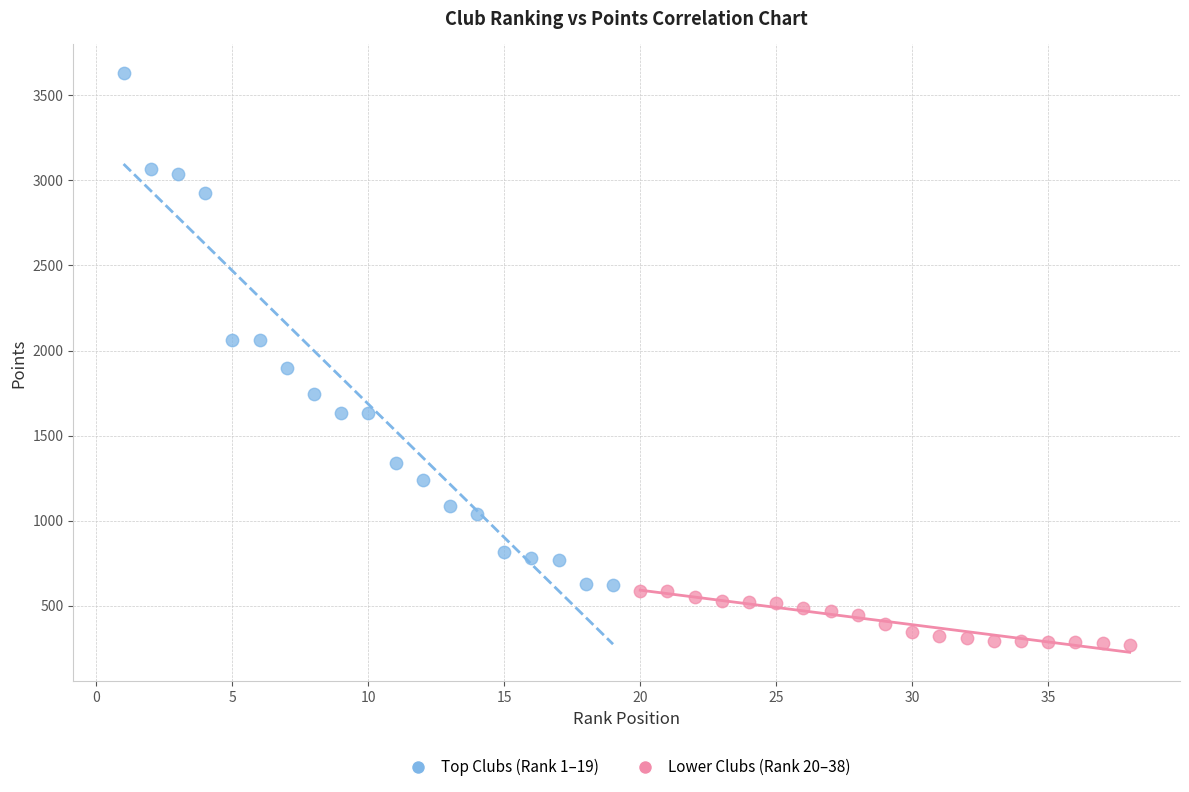

Which series reaches the minimum Y coordinate?

Lower Clubs (Rank 20–38)